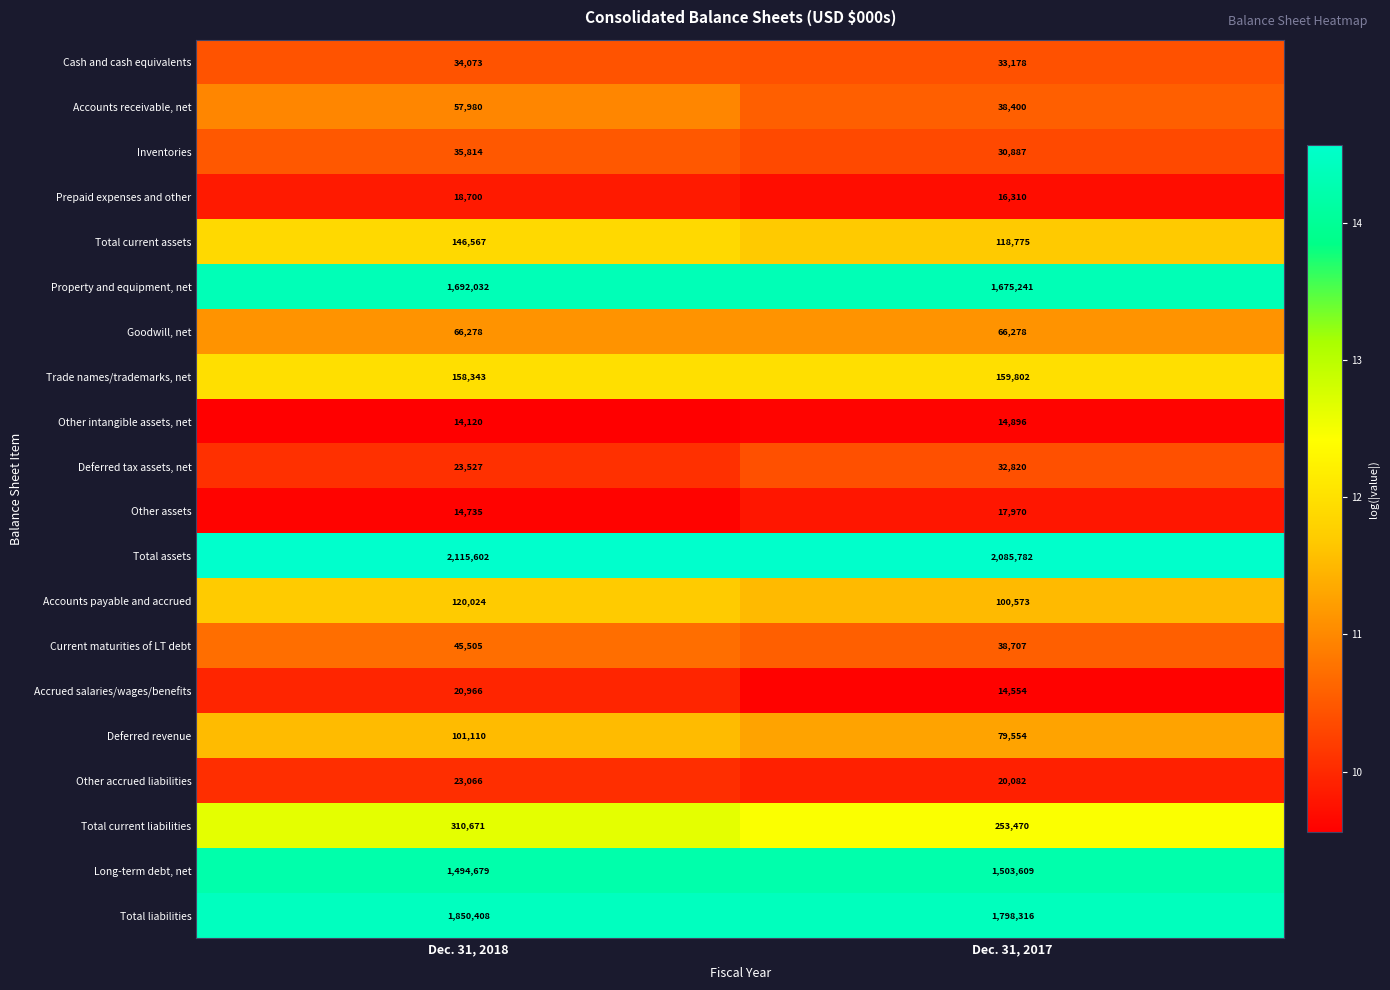

Which series changed the most between Dec. 31, 2018 and Dec. 31, 2017?

Total current liabilities